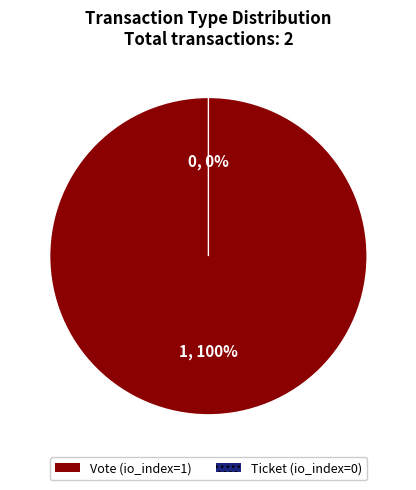

True or false: Vote (io_index=1) accounts for 91% of the total.

False